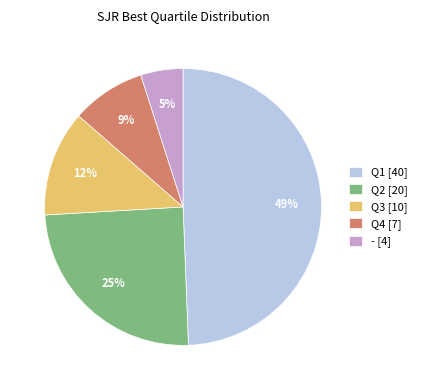

Combined, do Q3 [10] and - [4] account for over 50%?

No